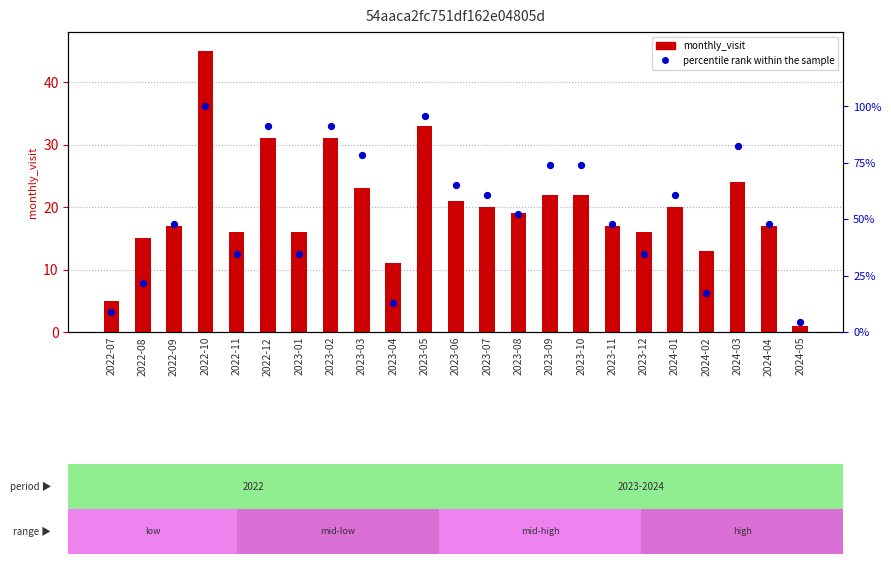

Which series has the largest Y range (max minus min)?

percentile rank within the sample